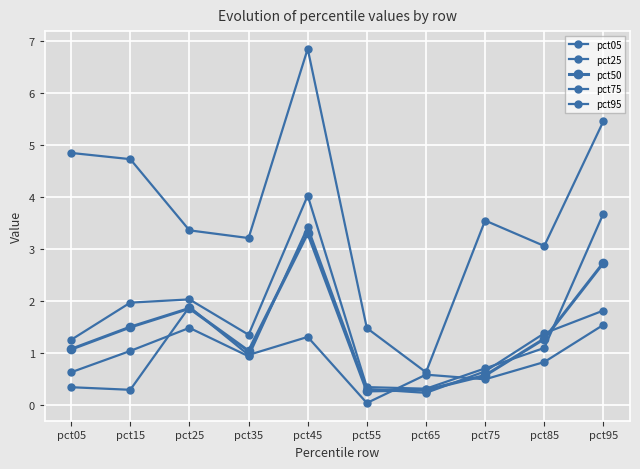

True or false: pct95 and pct05 intersect in this chart.

False